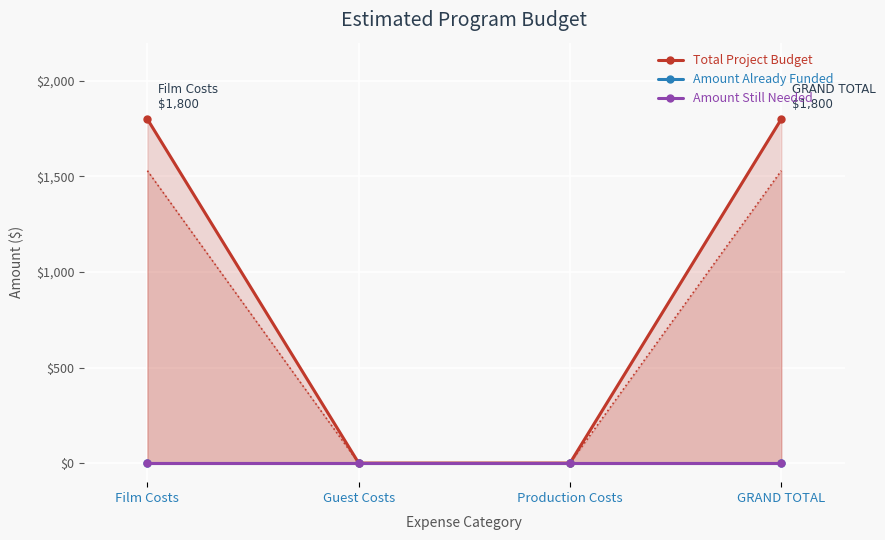

Reading left to right, transcribe all the data shown in this chart.

Total Project Budget: 1800	0	0	1800
Amount Already Funded: 0	0	0	0
Amount Still Needed: 0	0	0	0